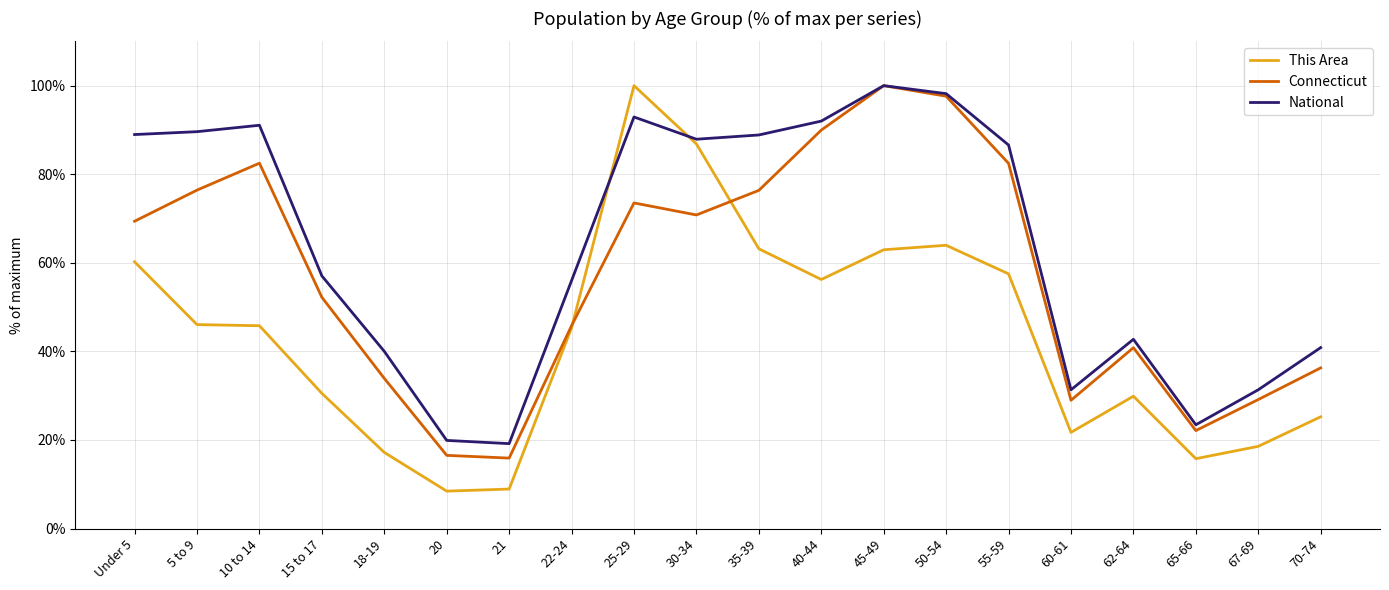

At 5 to 9, list the series in order from largest to smallest.

National, Connecticut, This Area